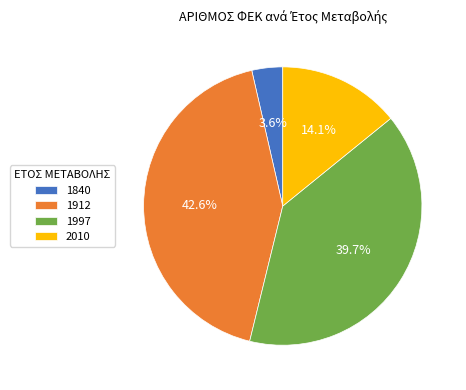

Between 1840 and 2010, which is larger?

2010